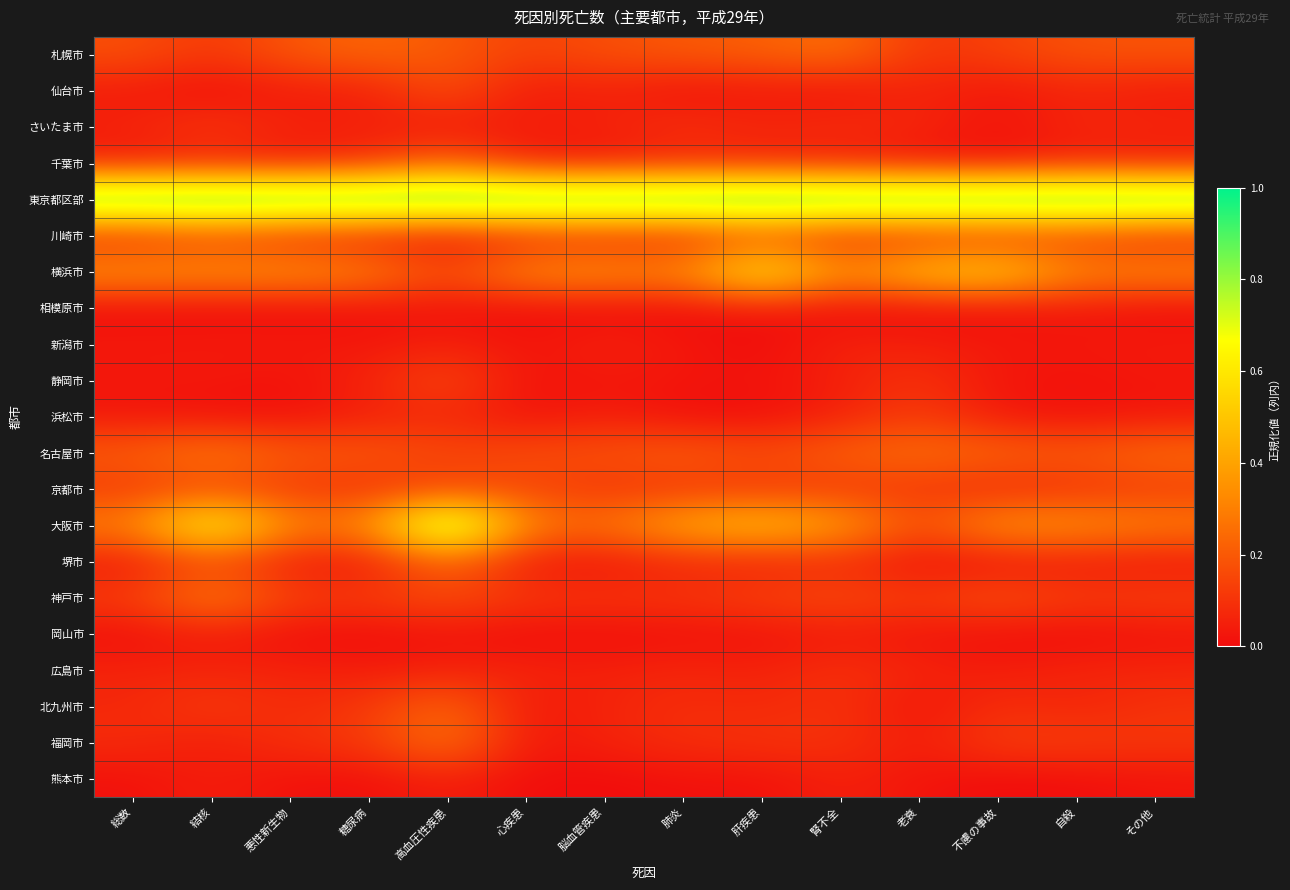

At 老衰, list the series in order from largest to smallest.

東京都区部, 横浜市, 名古屋市, 大阪市, 浜松市, 神戸市, 京都市, 札幌市, 静岡市, 川崎市, さいたま市, 仙台市, 広島市, 新潟市, 福岡市, 熊本市, 岡山市, 千葉市, 北九州市, 堺市, 相模原市